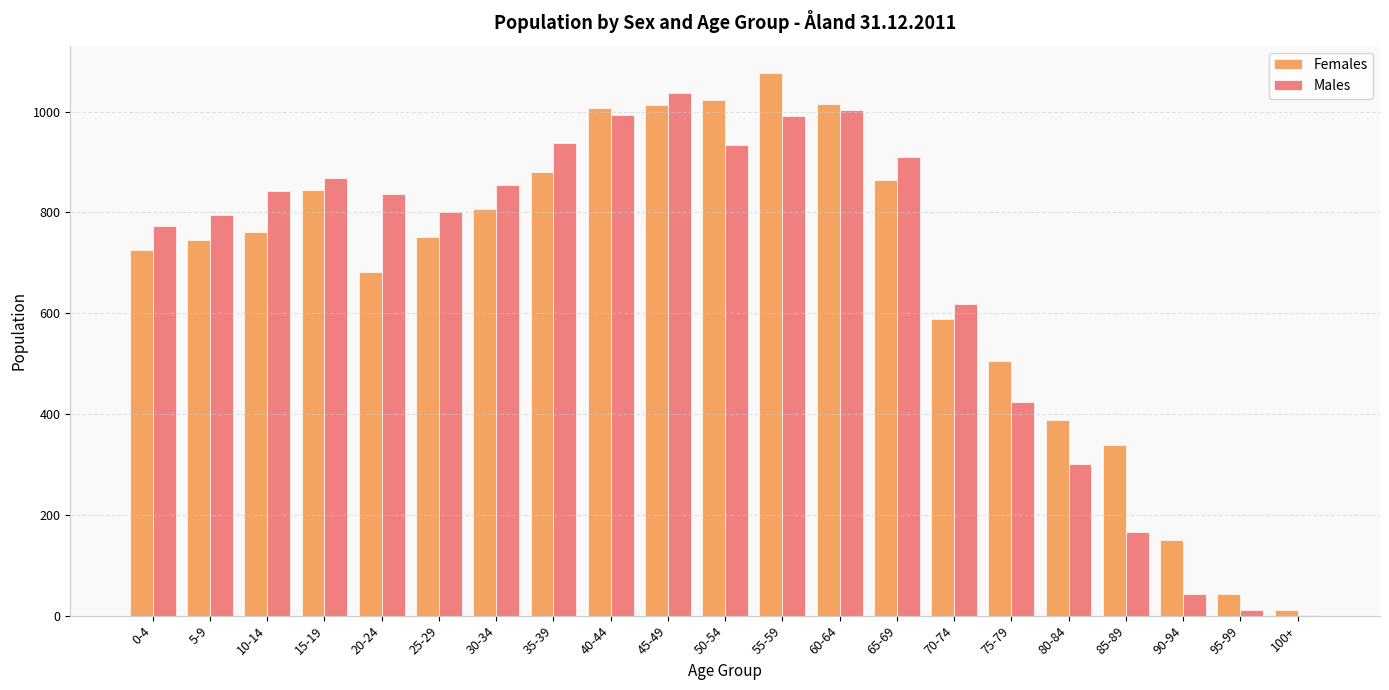

Between 25-29 and 30-34, which series saw the biggest shift?

Females